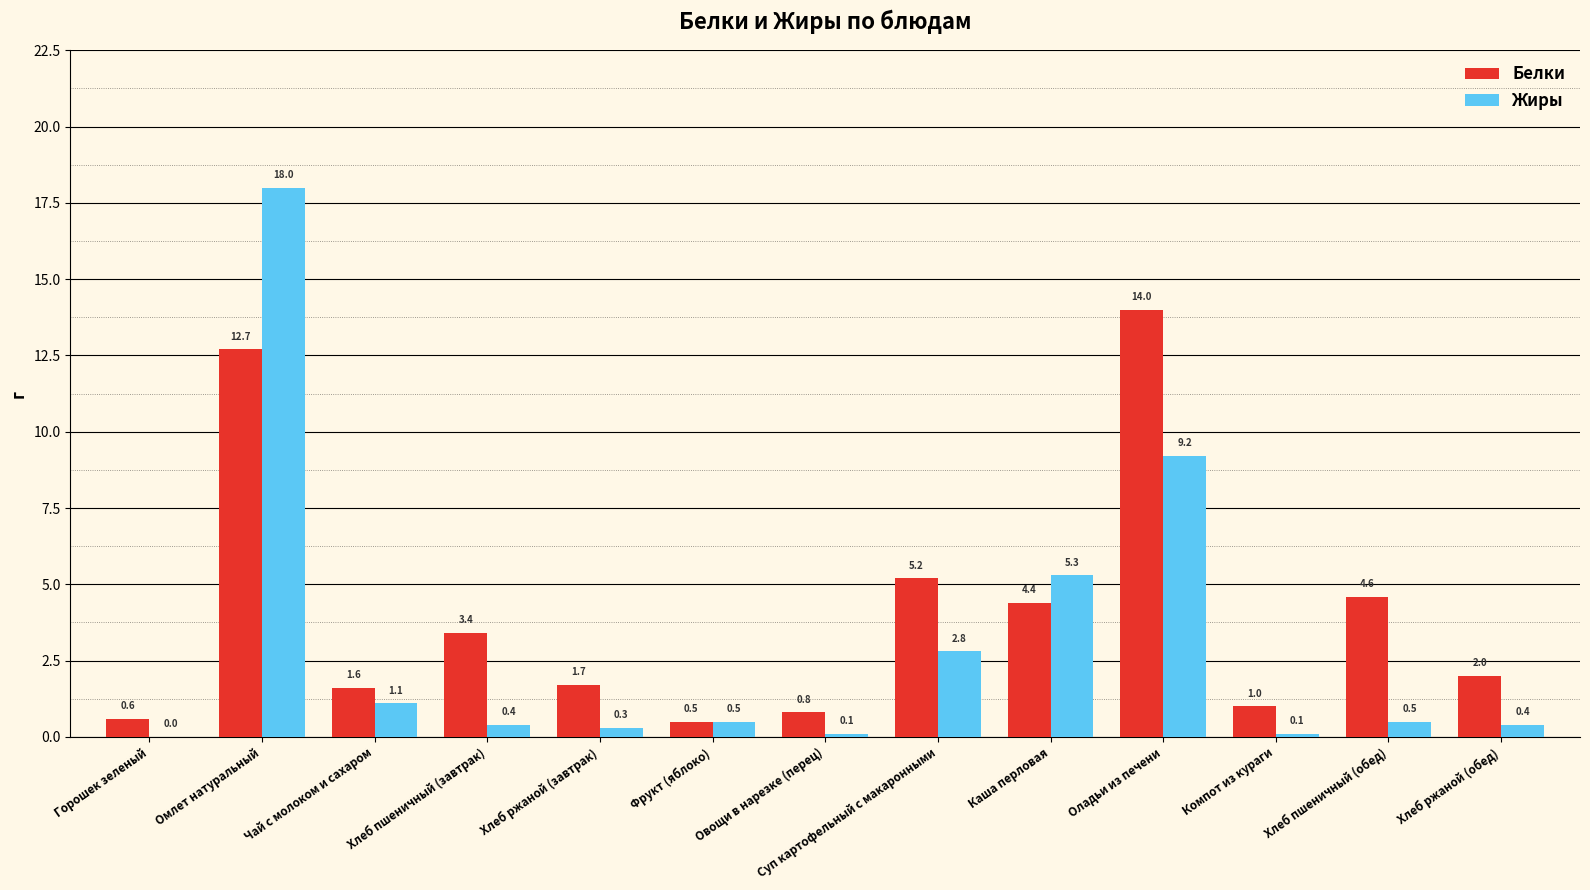

What is the sum of all Жиры values?

38.7